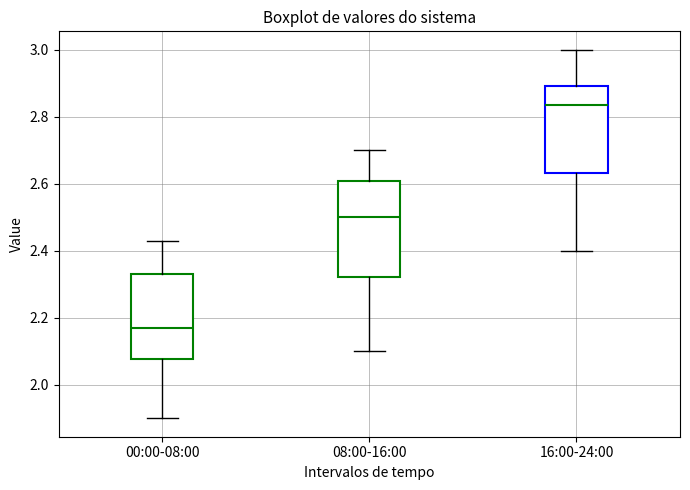

Comparing the boxes themselves (not the whiskers), which one is the tallest?

08:00-16:00